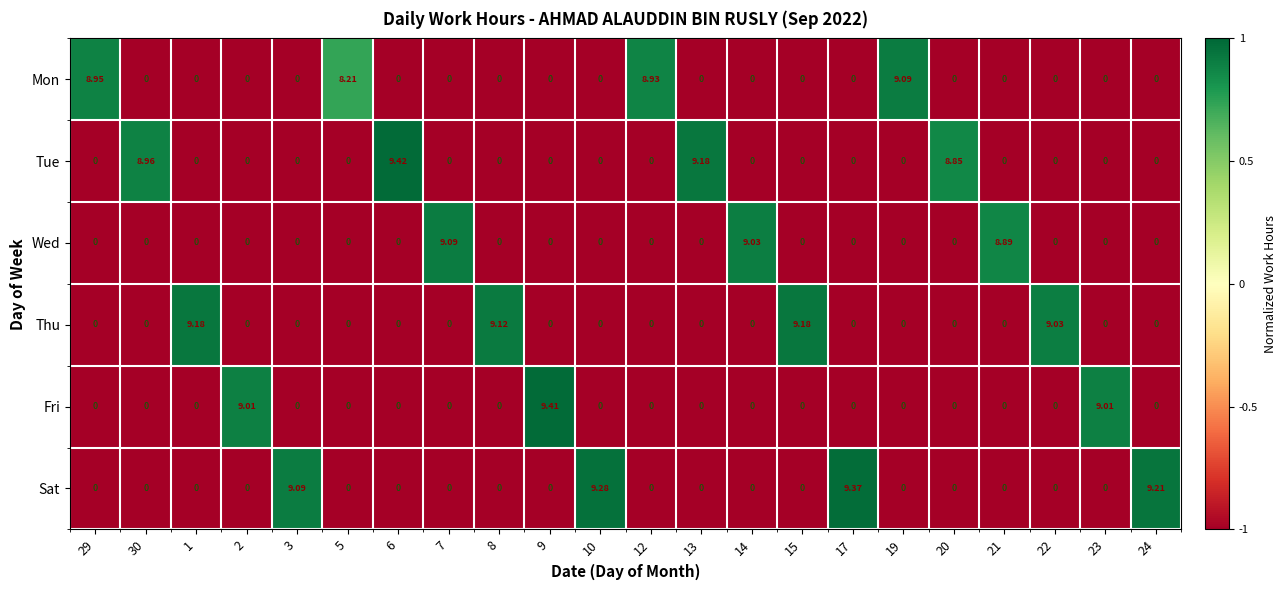

How many categories are shown in the chart?

22